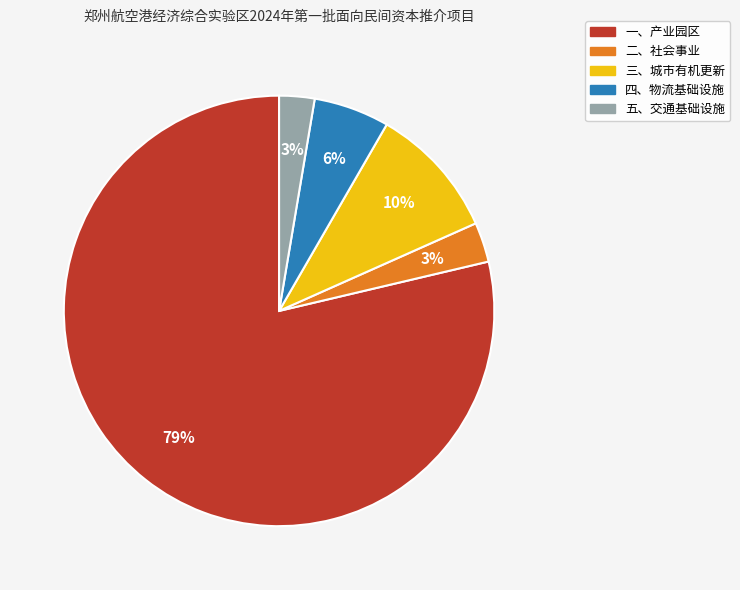

Do 三、城市有机更新 and 一、产业园区 together represent more than half of the pie?

Yes